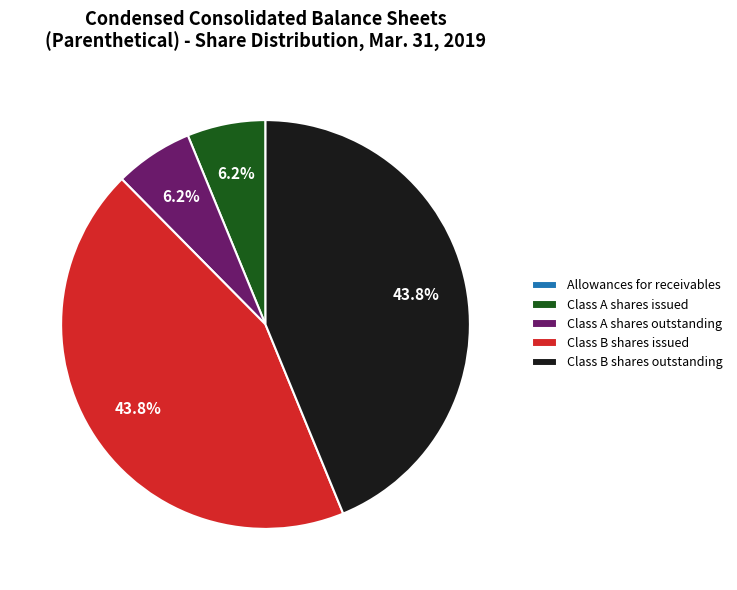

What percentage is NOT represented by Class A shares outstanding?

93.8%